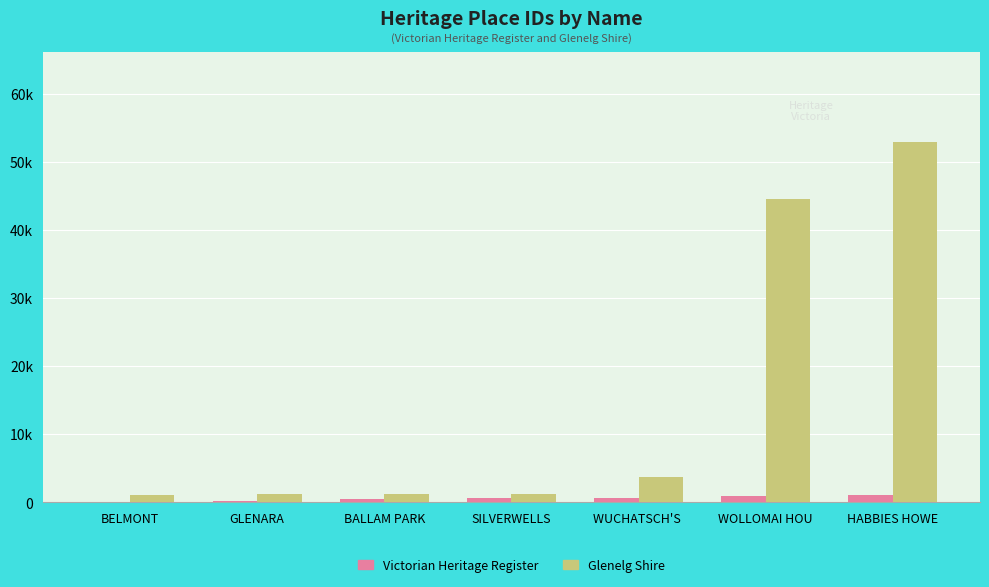

At which category is the sum across all series the highest?

HABBIES HOWE